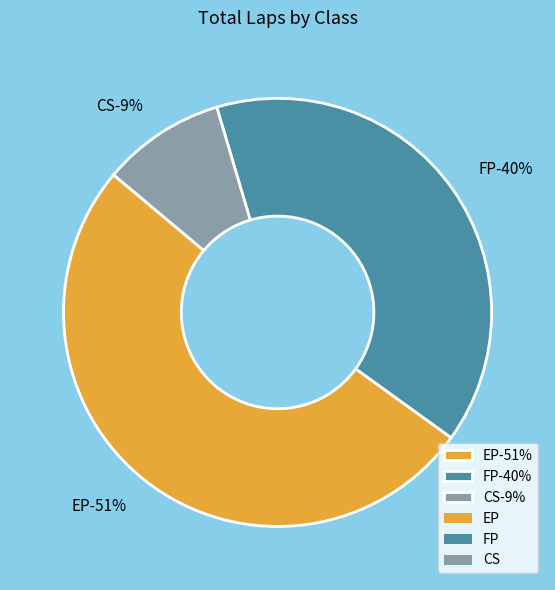

True or false: EP accounts for 1% of the total.

False